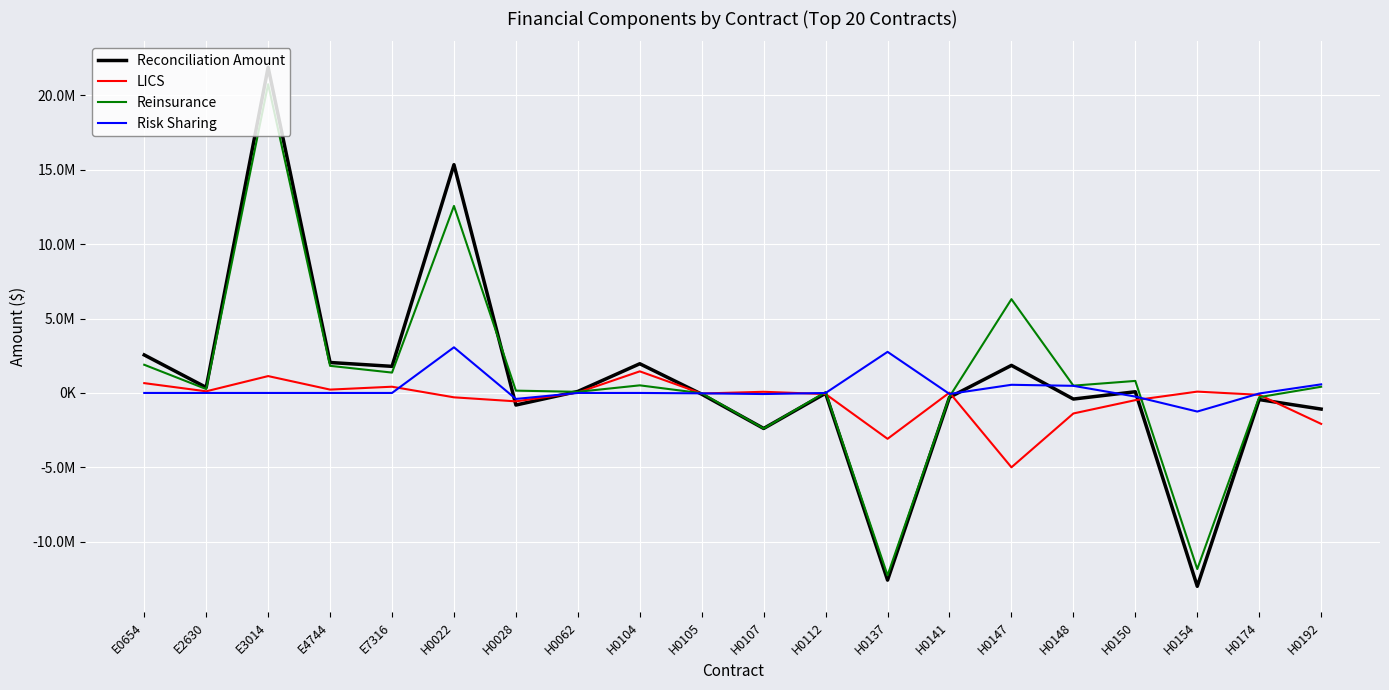

What is the difference between the maximum and minimum values in the LICS series?

6446814.2